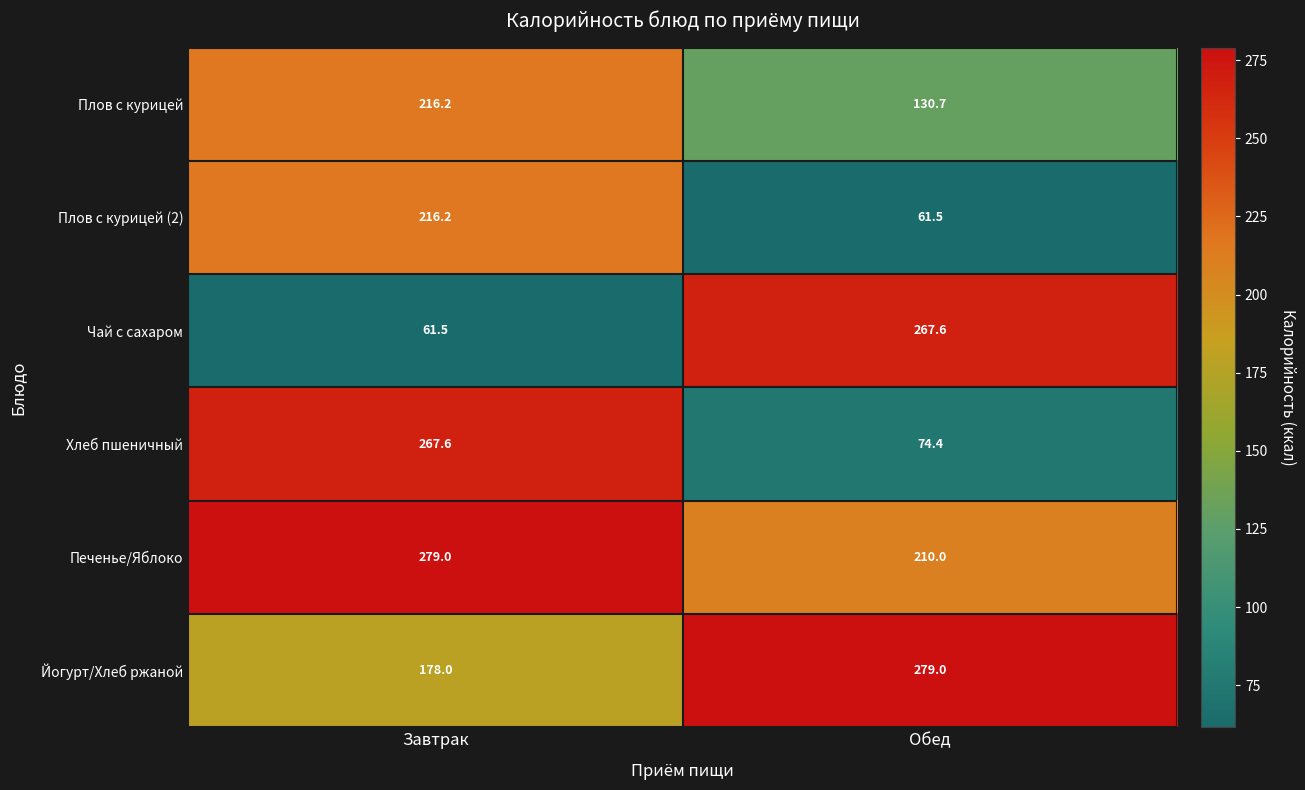

What is the difference between the maximum and minimum values in the Йогурт/Хлеб ржаной series?

101.0